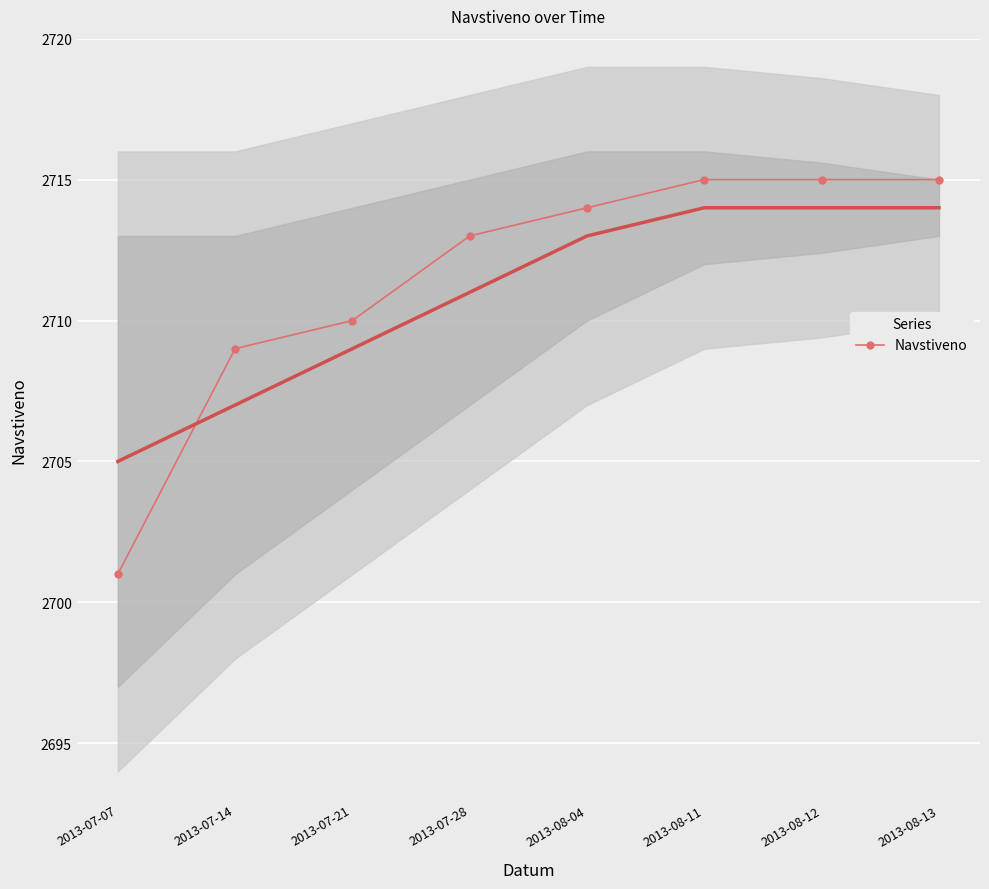

At which category does the chart reach its minimum across all series?

2013-07-07